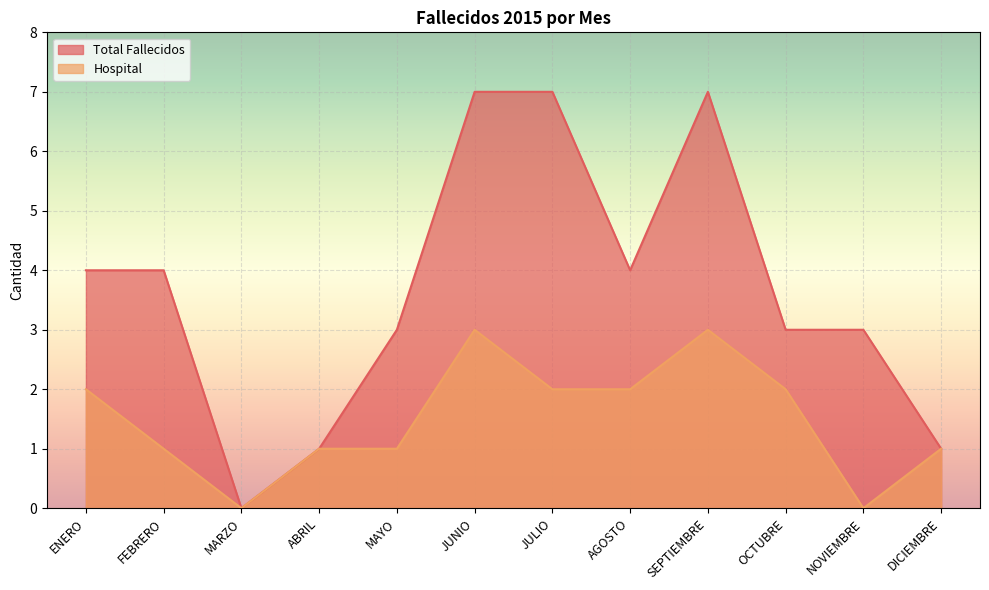

At which label is Total Fallecidos closest to 3?

MAYO